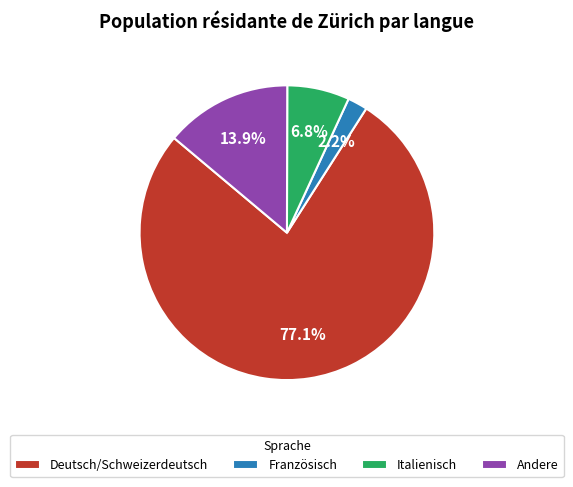

Approximately how many times larger is the value at Italienisch compared to Französisch?

3.1